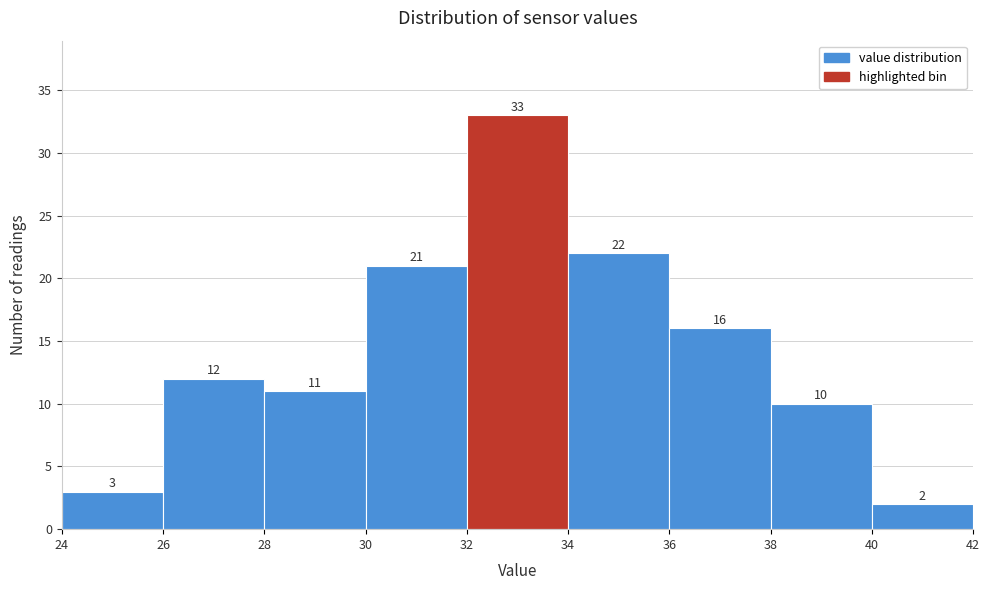

What is the height of the bar covering 28 to 30 on the x-axis?

11